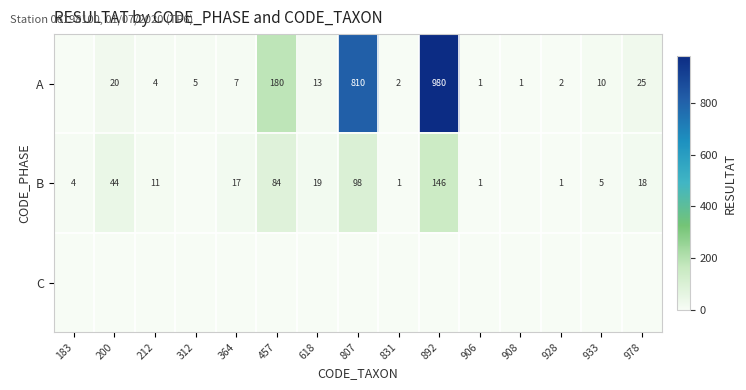

Is the value of B at 807 greater than the value of A at 312?

Yes